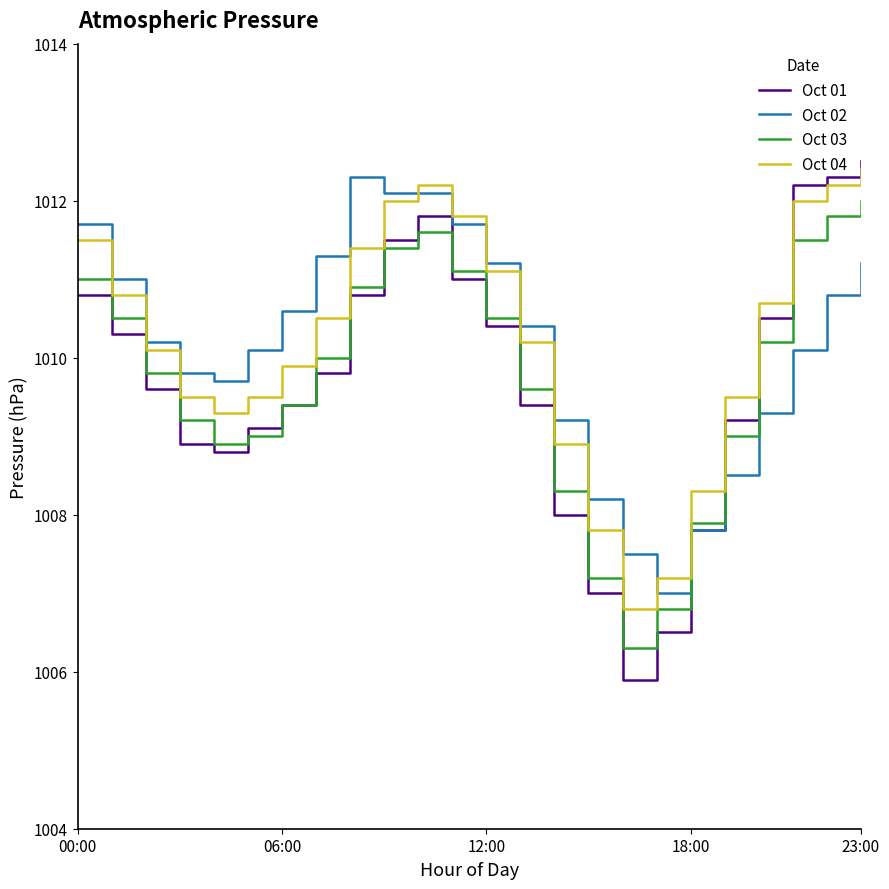

True or false: Oct 03 has more than 1 points higher than both neighbors.

False